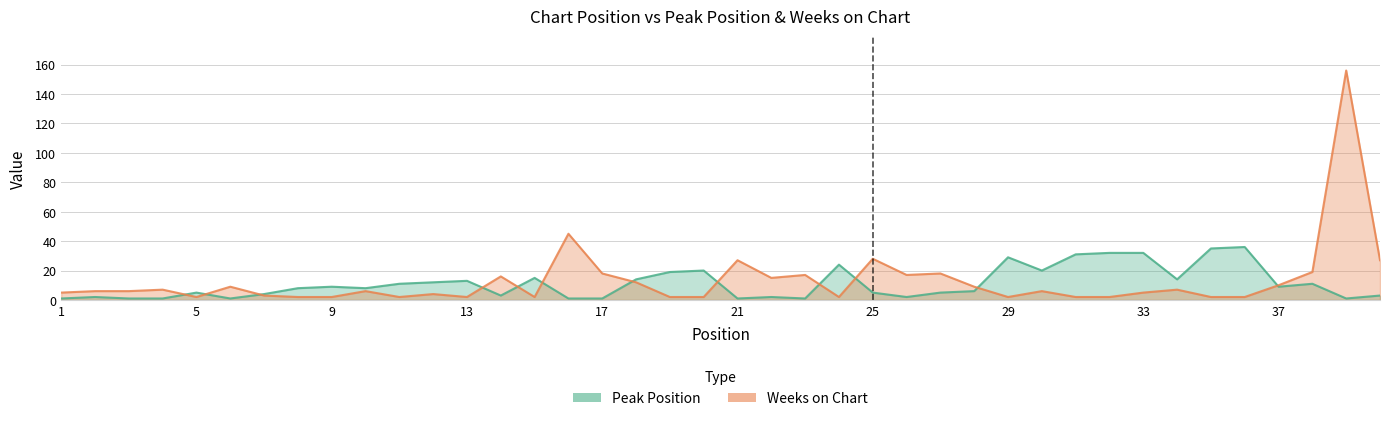

True or false: Weeks on Chart and Peak Position cross at least once.

True